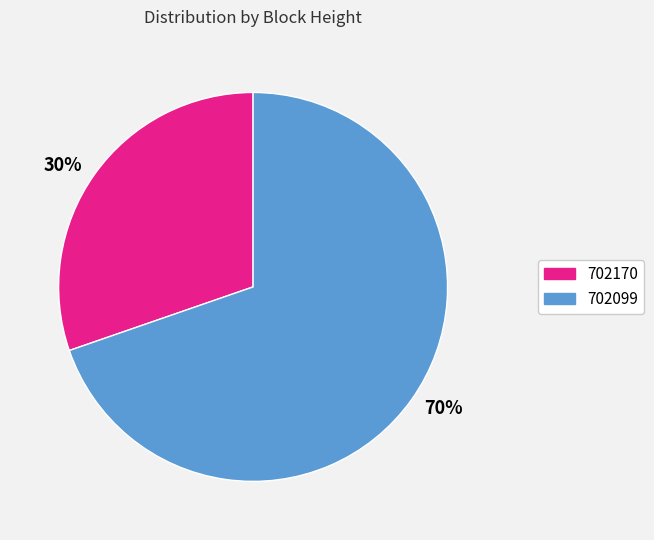

To the nearest percent, what is the combined percentage of 702099 and 702170?

100%